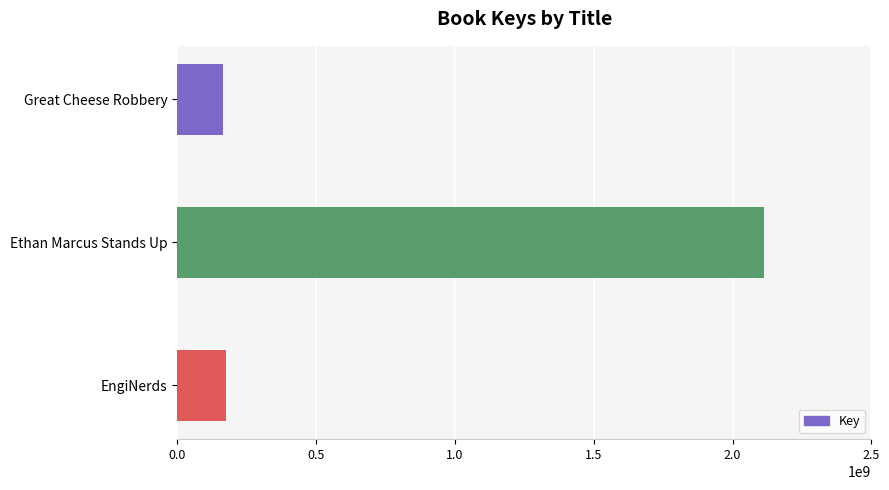

What is the sum of all values?

2449173398